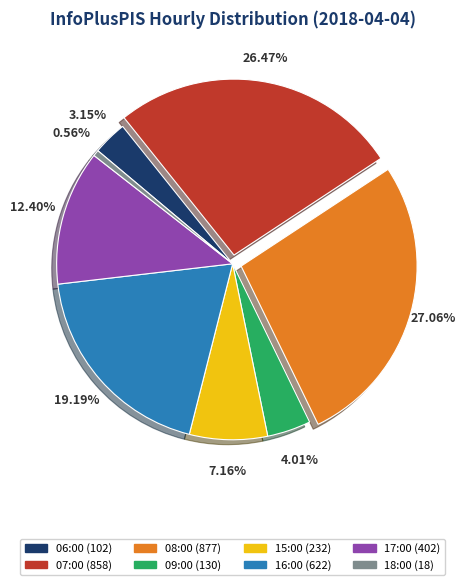

Is there any slice that represents more than half of the pie?

No